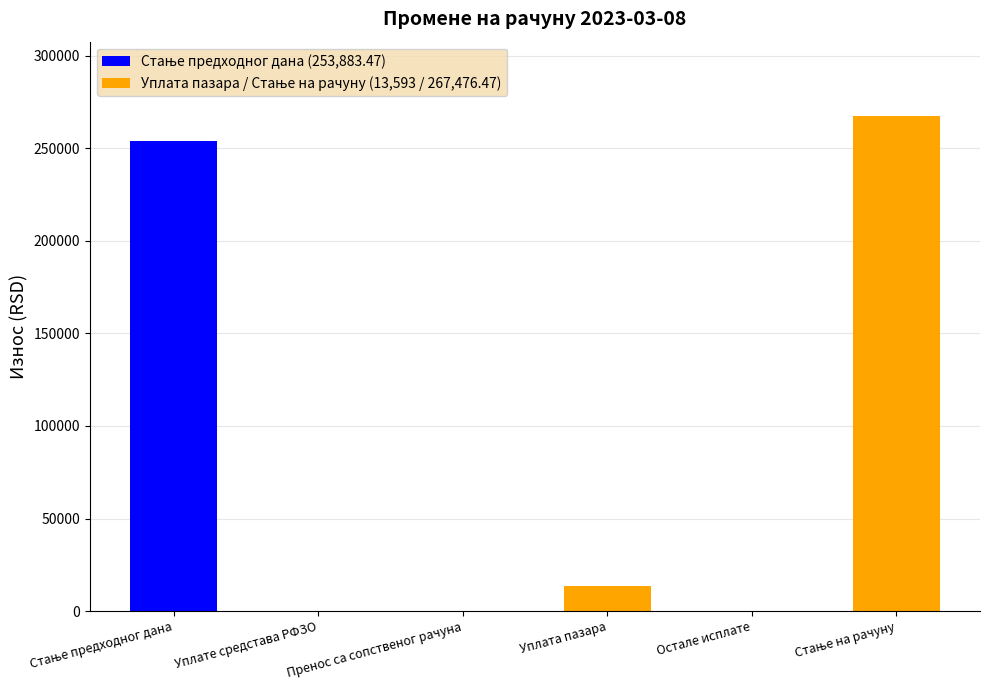

Where is the data nearest to the value 133738?

Уплата пазара